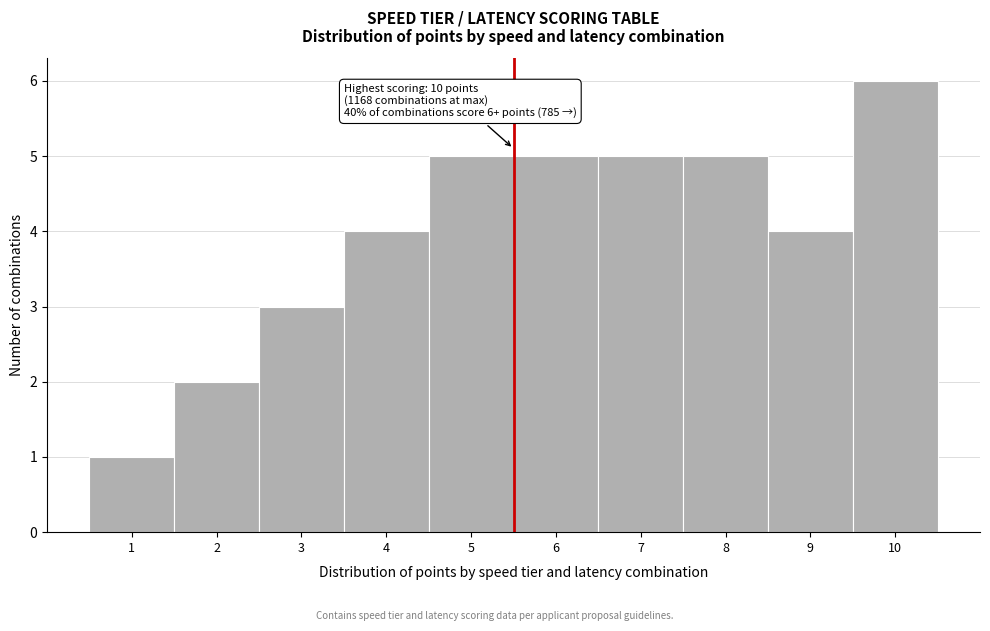

Over which range of the x-axis is the bar tallest?

9.5 to 10.5